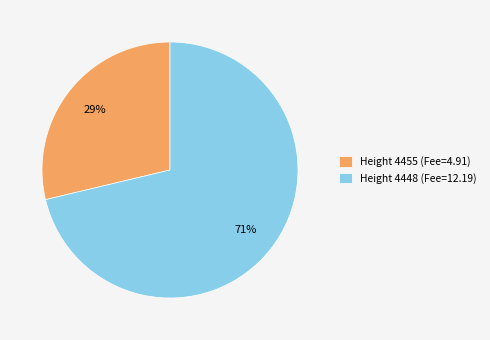

Which category has the smallest portion of the pie?

Height 4455 (Fee=4.91)